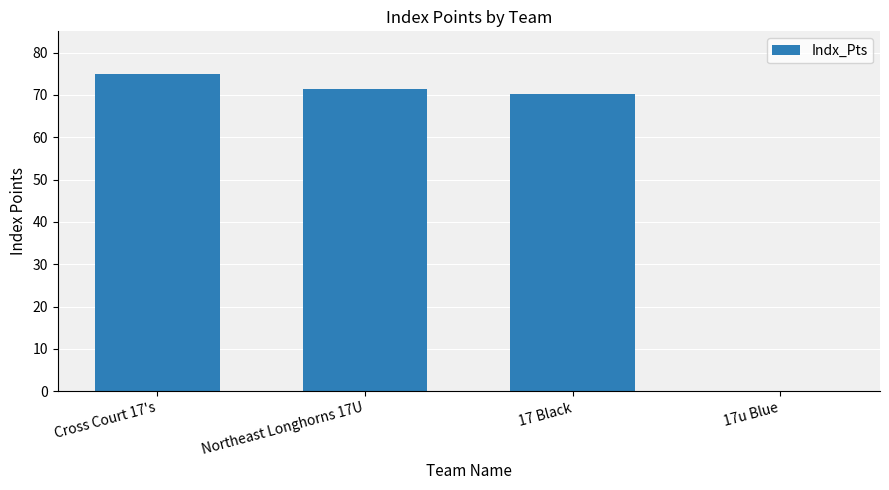

What is the greatest value displayed?

74.9